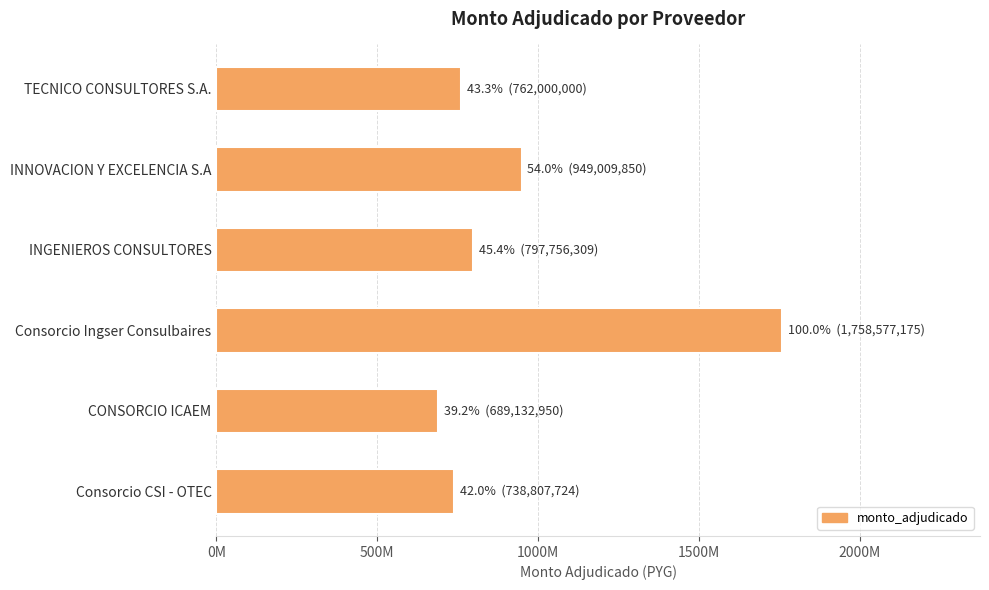

Does the chart contain stacked bars?

No